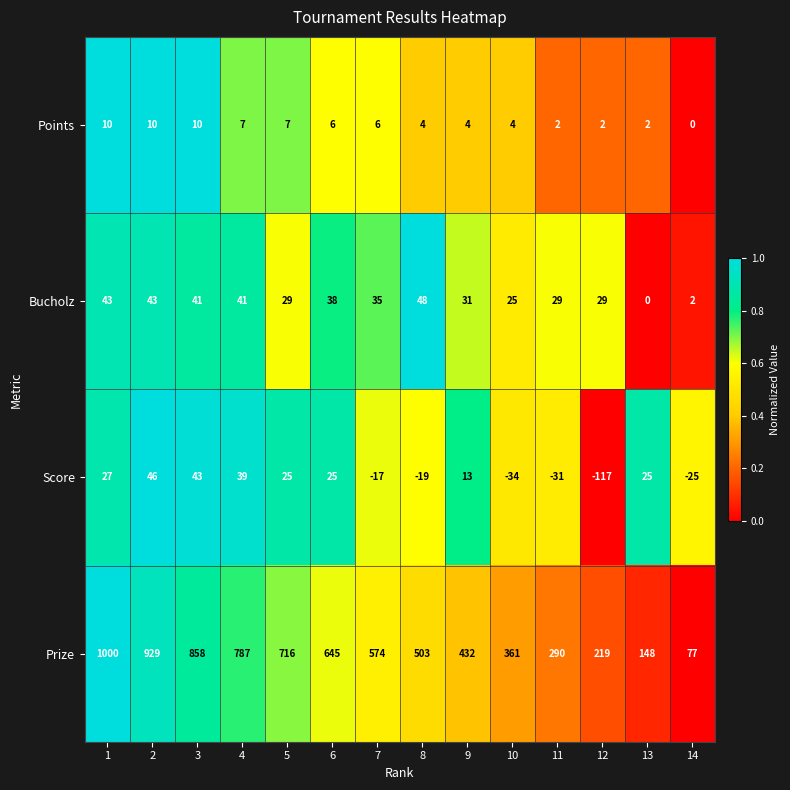

What is the maximum value for Points?

10